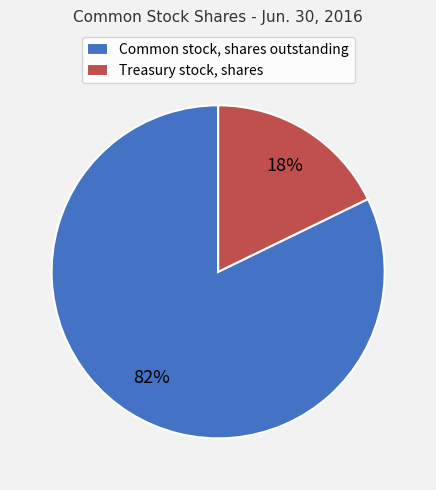

Does Treasury stock, shares account for over 50% of the chart?

No